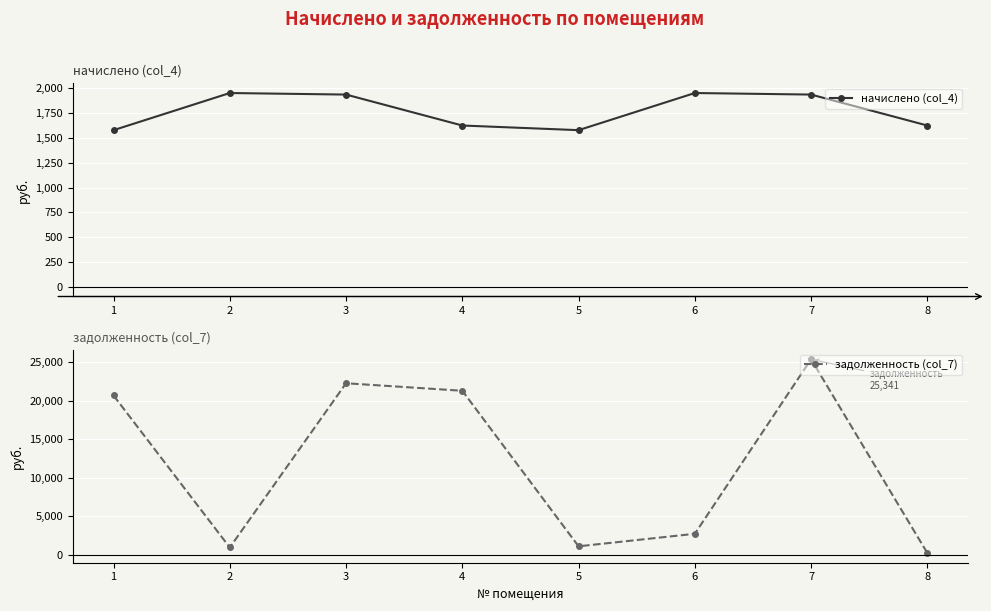

Where does the начислено (col_4) series first go above 1938?

2